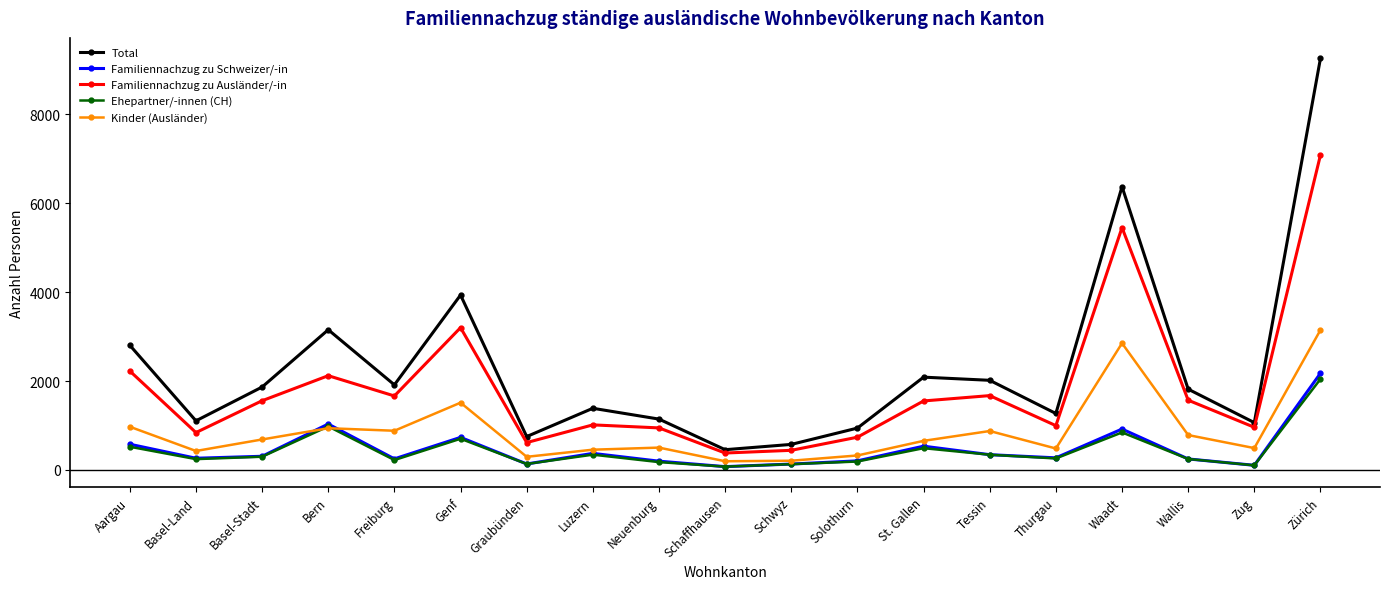

Is this an area chart (filled region under the line)?

No